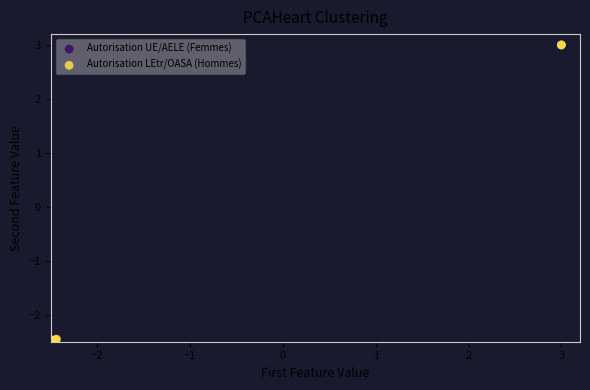

What are all the series names shown in the legend?

Autorisation UE/AELE (Femmes), Autorisation LEtr/OASA (Hommes)